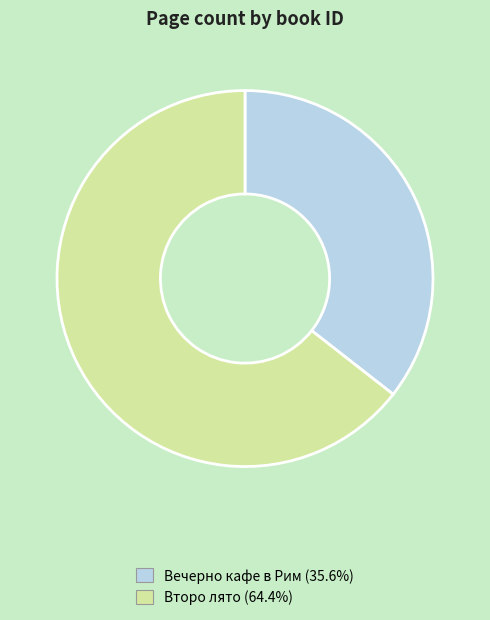

Is there any slice that represents more than half of the pie?

Yes